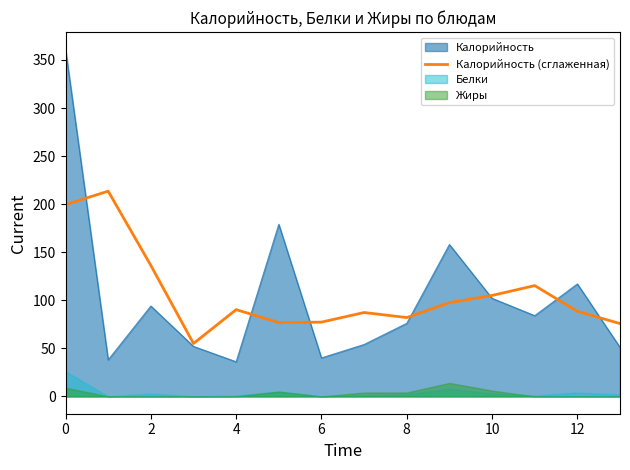

Reading right to left, what are all the values shown in this chart?

75.8	88.5	115.2	105.0	97.5	82.0	87.2	77.2	76.8	90.2	55.0	136.2	213.5	199.5